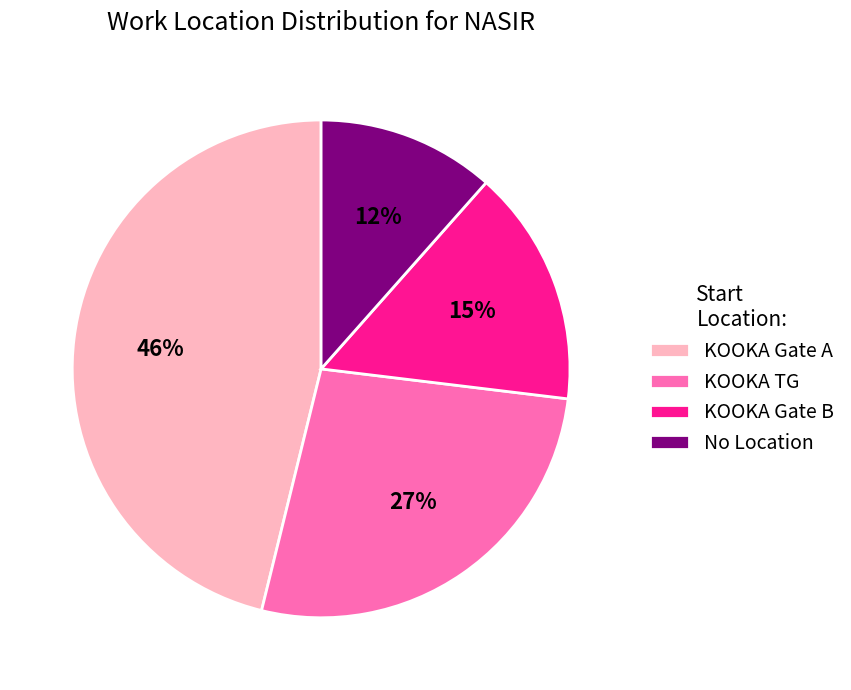

Which slice is the smallest?

No Location